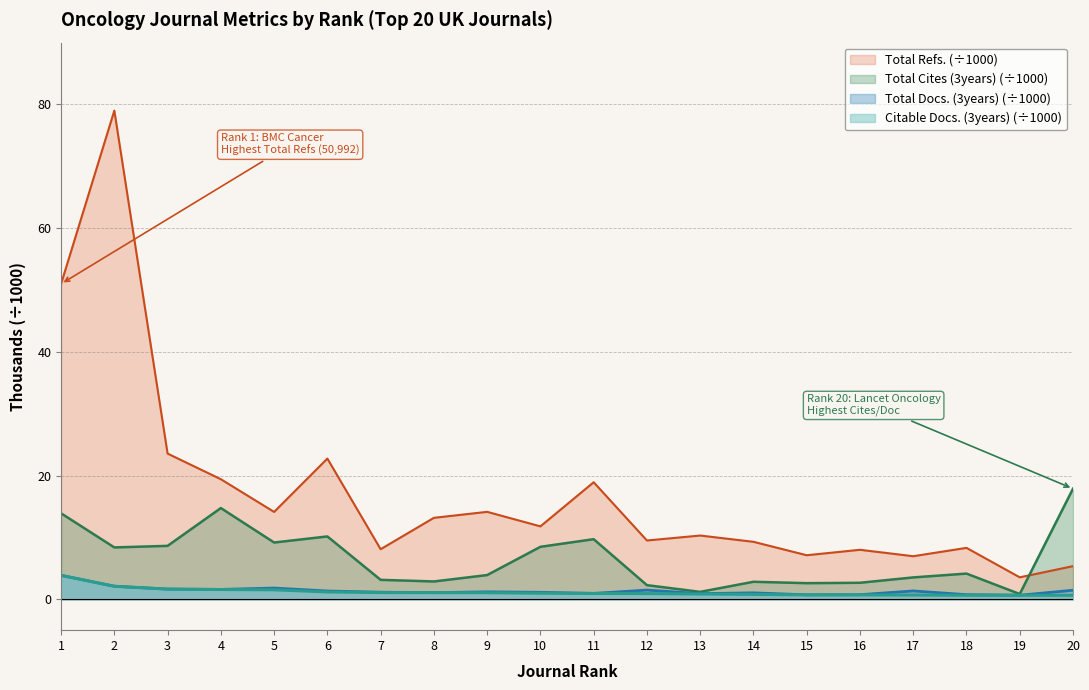

What is the value of the Citable Docs. (3years) point at the 1st from the left?

3.9